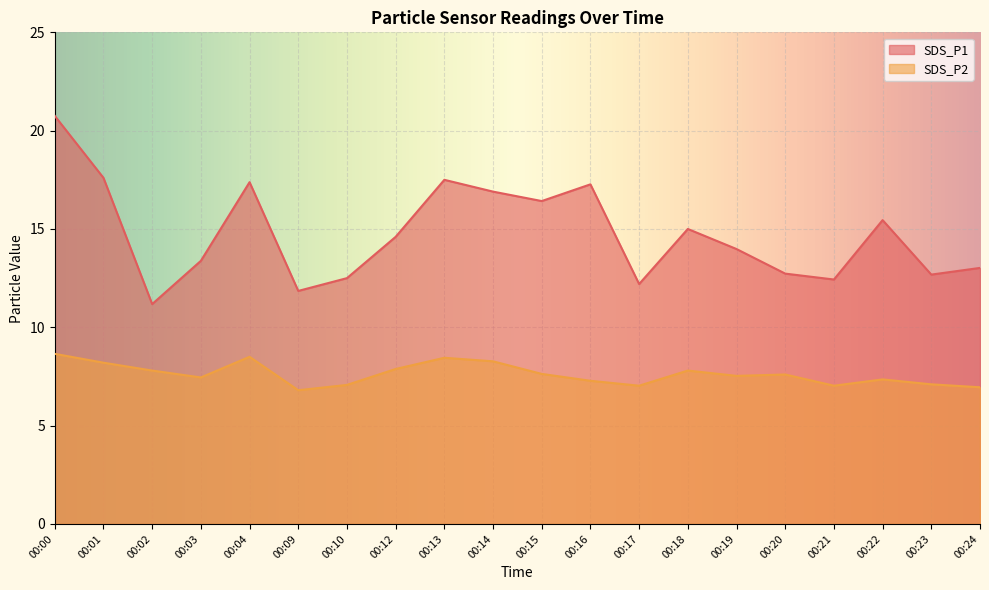

What is the greatest value displayed?

20.8